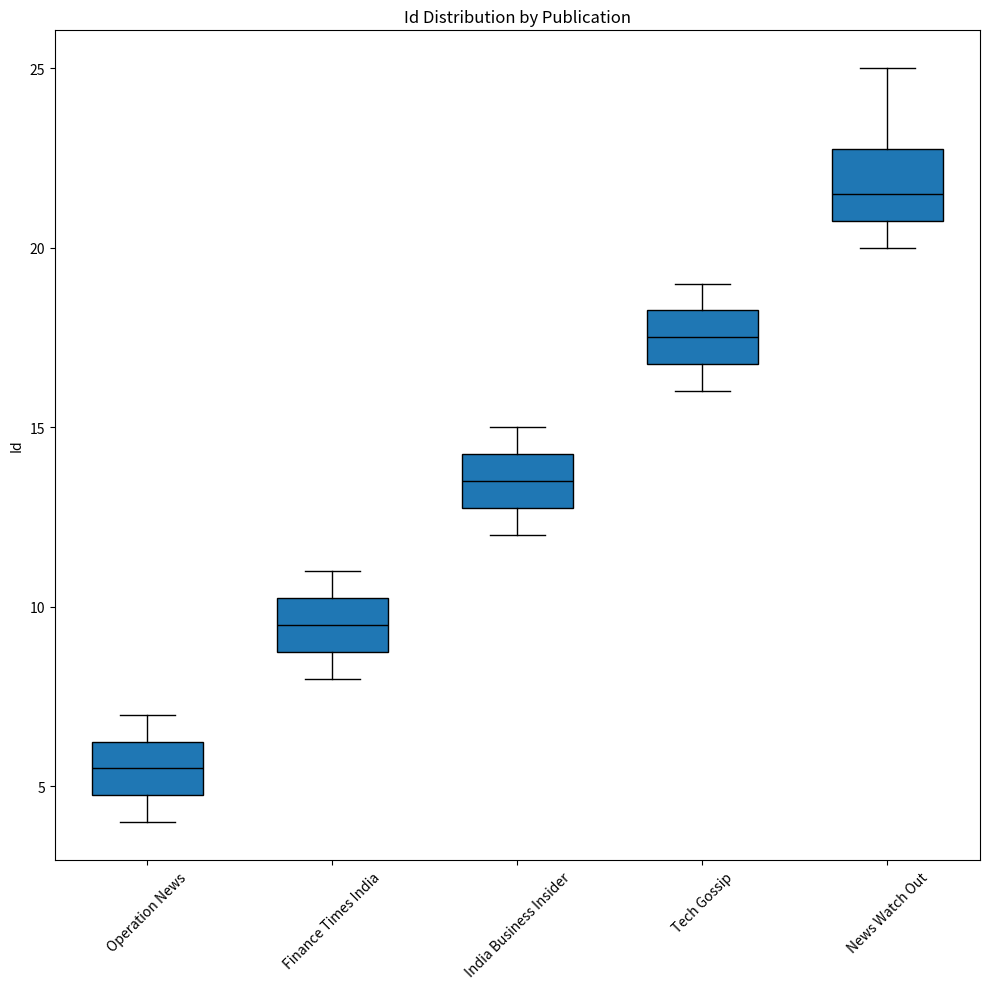

Where does the upper whisker of the box for India Business Insider end on the y-axis? The values are not printed on the chart, so give them approximately, as read against the axis.

15.0